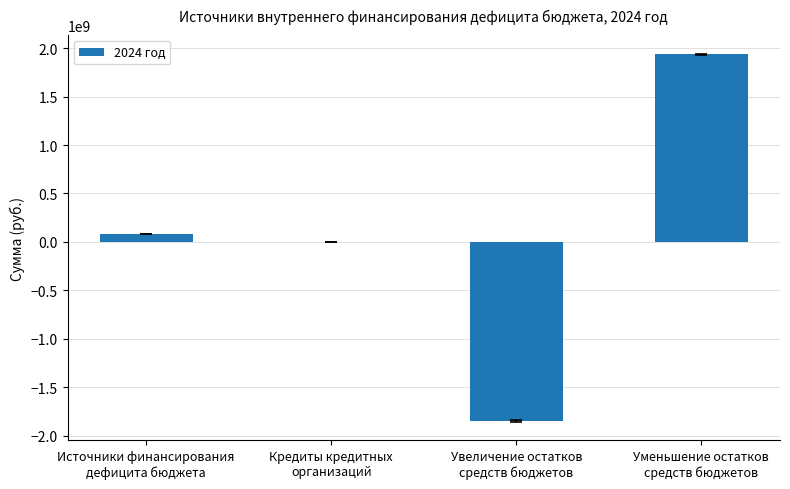

What is the maximum value shown in the chart?

1935134051.6